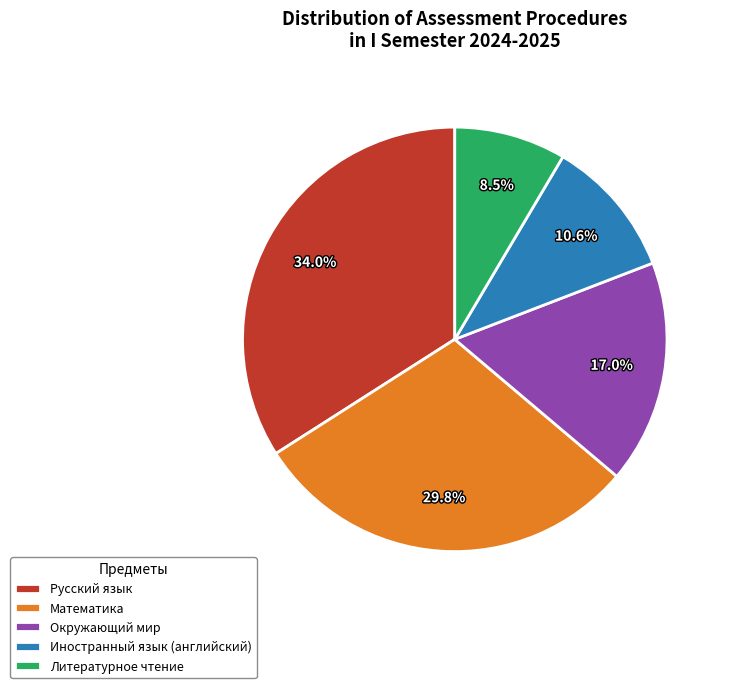

To the nearest percent, what is the difference between the largest and smallest slice percentages?

26%